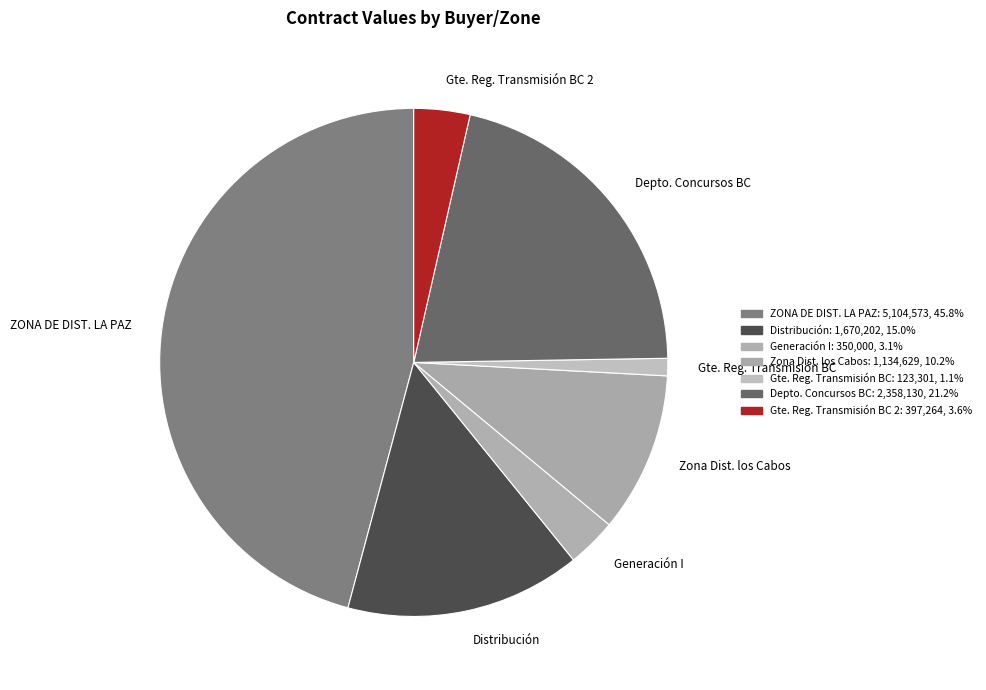

What is the largest slice in the pie chart?

ZONA DE DIST. LA PAZ